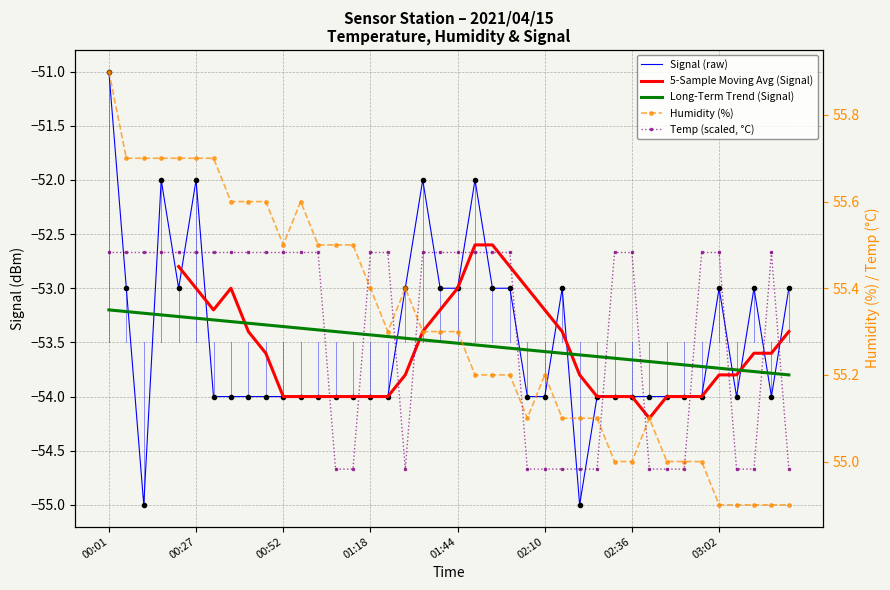

What is the maximum value for Temp (scaled, °C)?

55.5